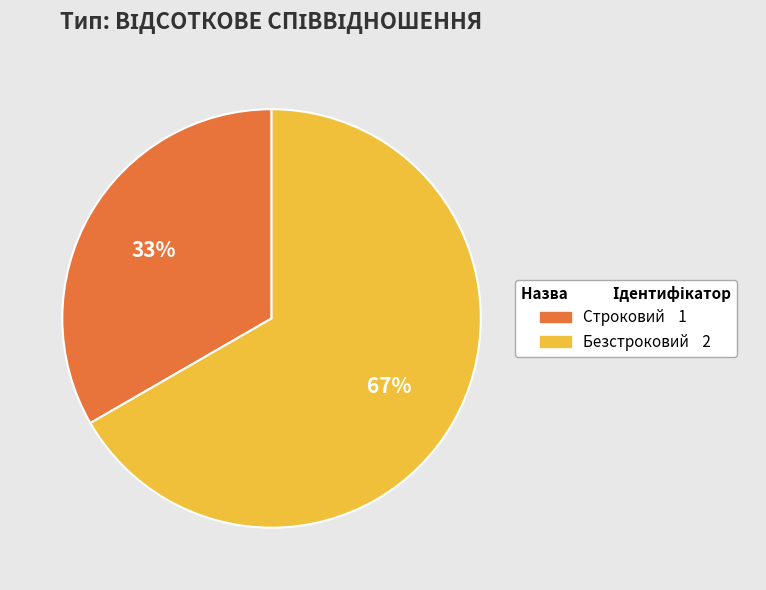

Is there any slice that represents more than half of the pie?

Yes